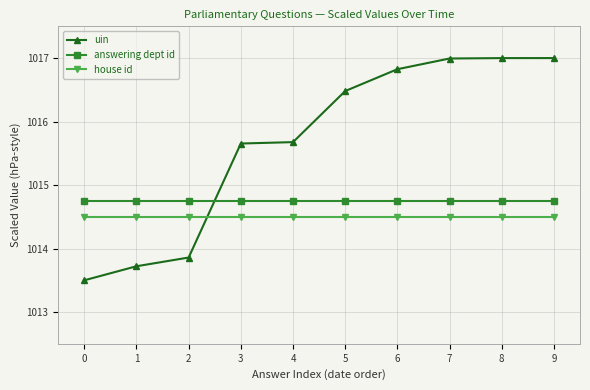

Rank the series by their average value, from lowest to highest.

house id, answering dept id, uin